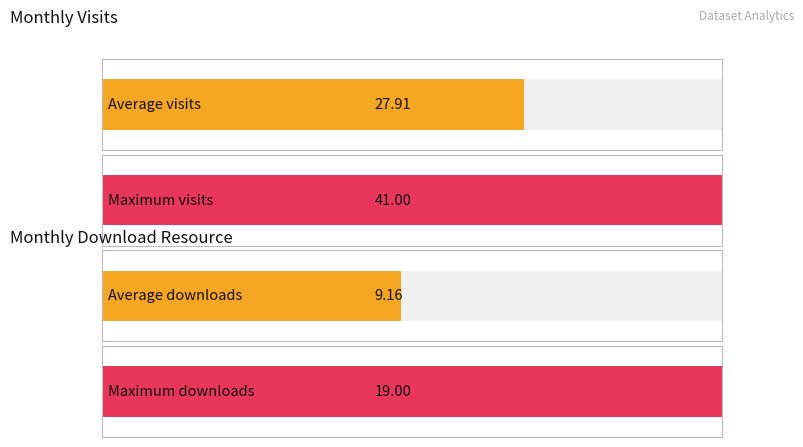

Which series has the largest range (max minus min)?

monthly_visit